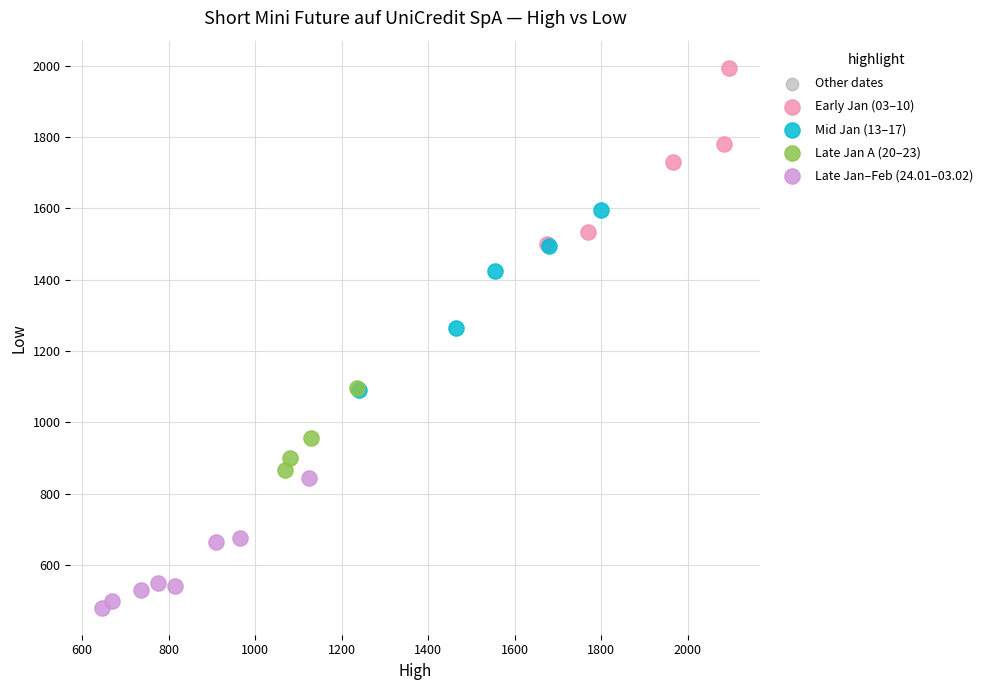

Which series contains the lowest Y value?

Late Jan–Feb (24.01–03.02)